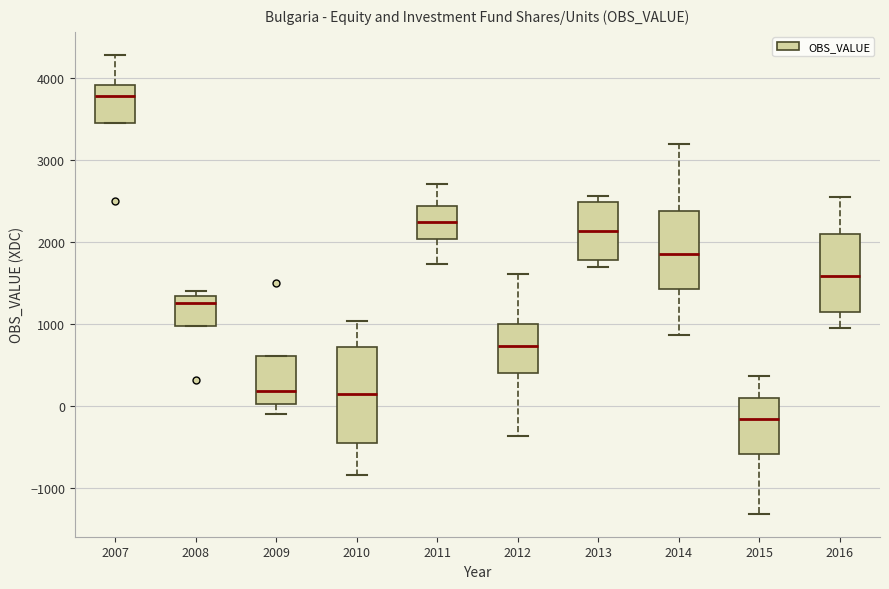

Reading left to right, read every box against the y-axis: the position of its median line, the range the box covers, and the ends of its whiskers. The values are not printed on the chart, so give them approximately, as read against the axis.

2007: median 3800, box 3500 to 3900, whiskers 3500 to 4300
2008: median 1300 (just below the box's upper edge), box 1000 to 1300, whiskers 1000 to 1400
2009: median 200, box 0 to 600, whiskers -100 to 600
2010: median 100, box -500 to 700, whiskers -800 to 1000
2011: median 2200, box 2000 to 2400, whiskers 1700 to 2700
2012: median 700, box 400 to 1000, whiskers -400 to 1600
2013: median 2100, box 1800 to 2500, whiskers 1700 to 2600
2014: median 1900, box 1400 to 2400, whiskers 900 to 3200
2015: median -200, box -600 to 100, whiskers -1300 to 400
2016: median 1600, box 1200 to 2100, whiskers 1000 to 2600